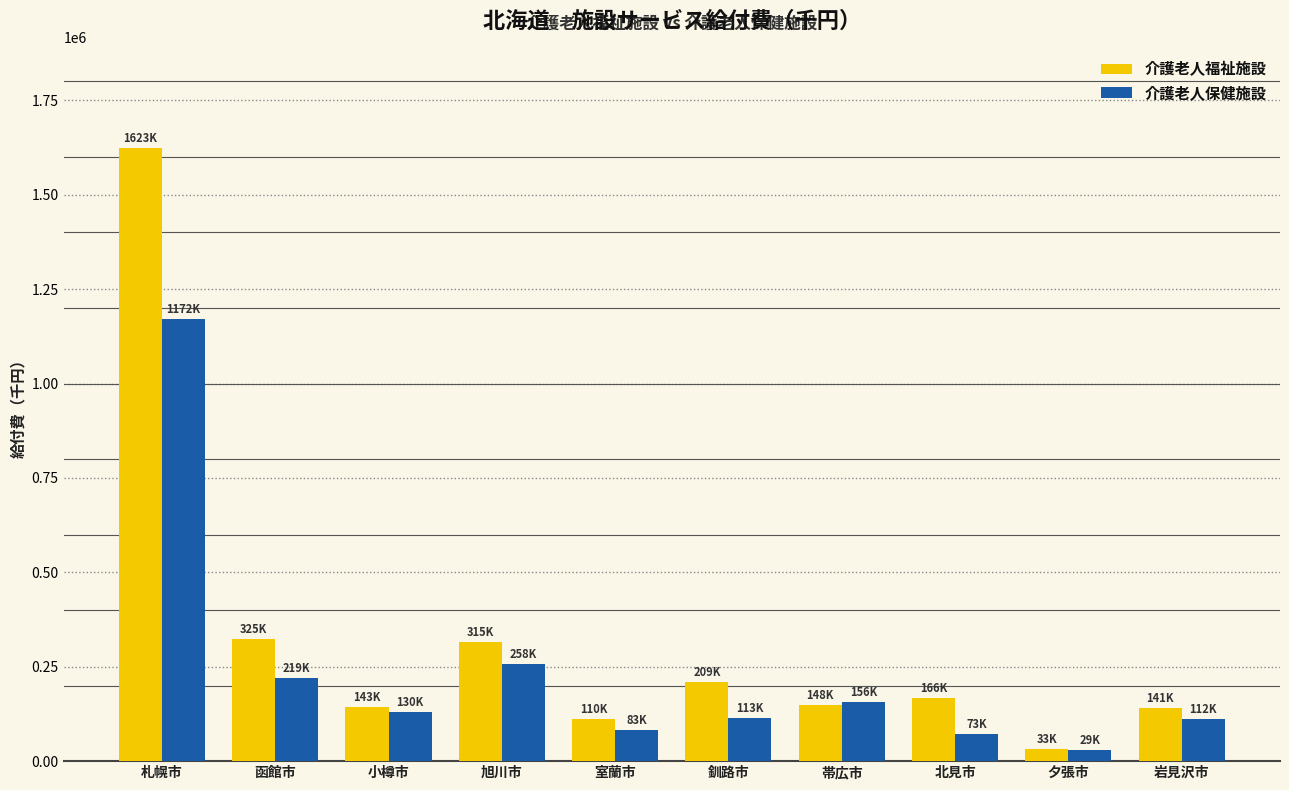

Which series has the widest spread of values?

介護老人福祉施設